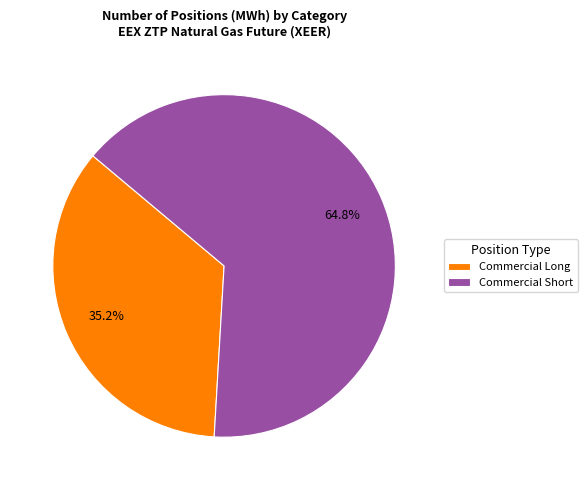

To the nearest percent, what is the difference between the largest and smallest slice percentages?

30%